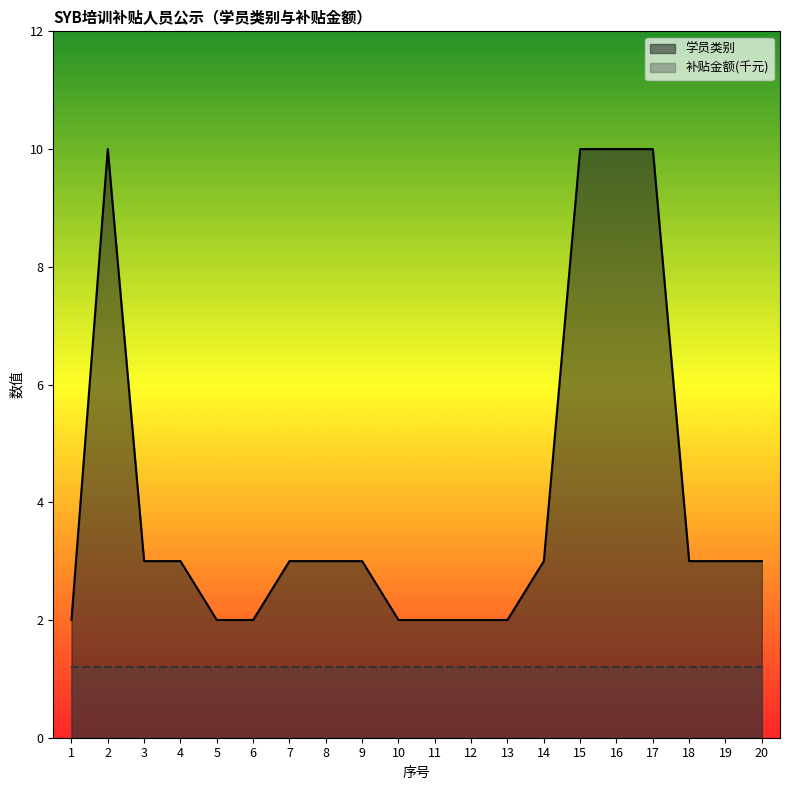

Is it true that the value at 18 is 3?

True